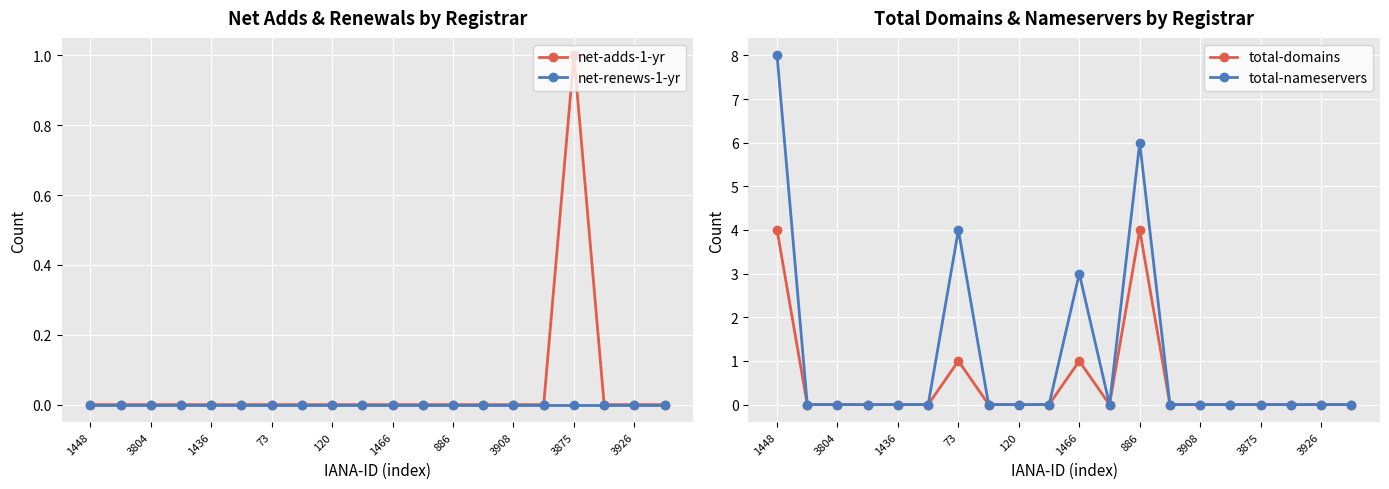

Rank the series by their maximum value, from lowest to highest.

net-renews-1-yr, net-adds-1-yr, total-domains, total-nameservers